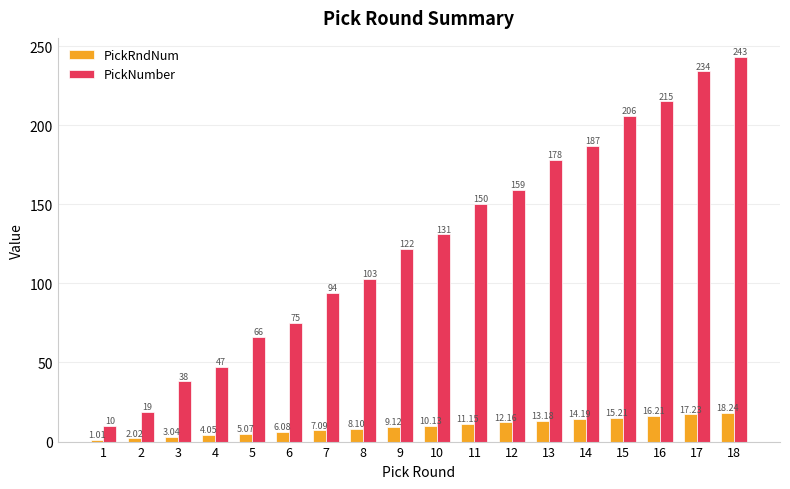

How many bars are there in total?

36